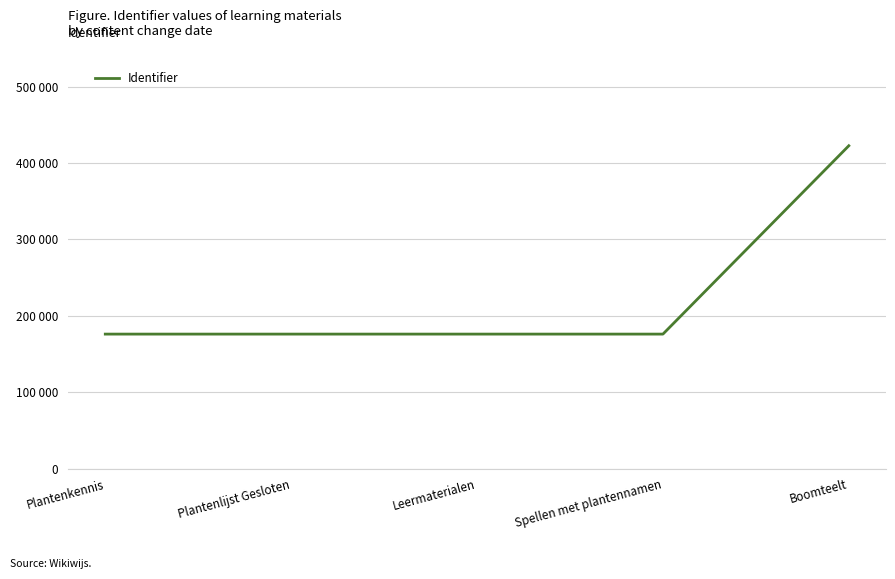

Does the chart have visible grid lines?

Yes